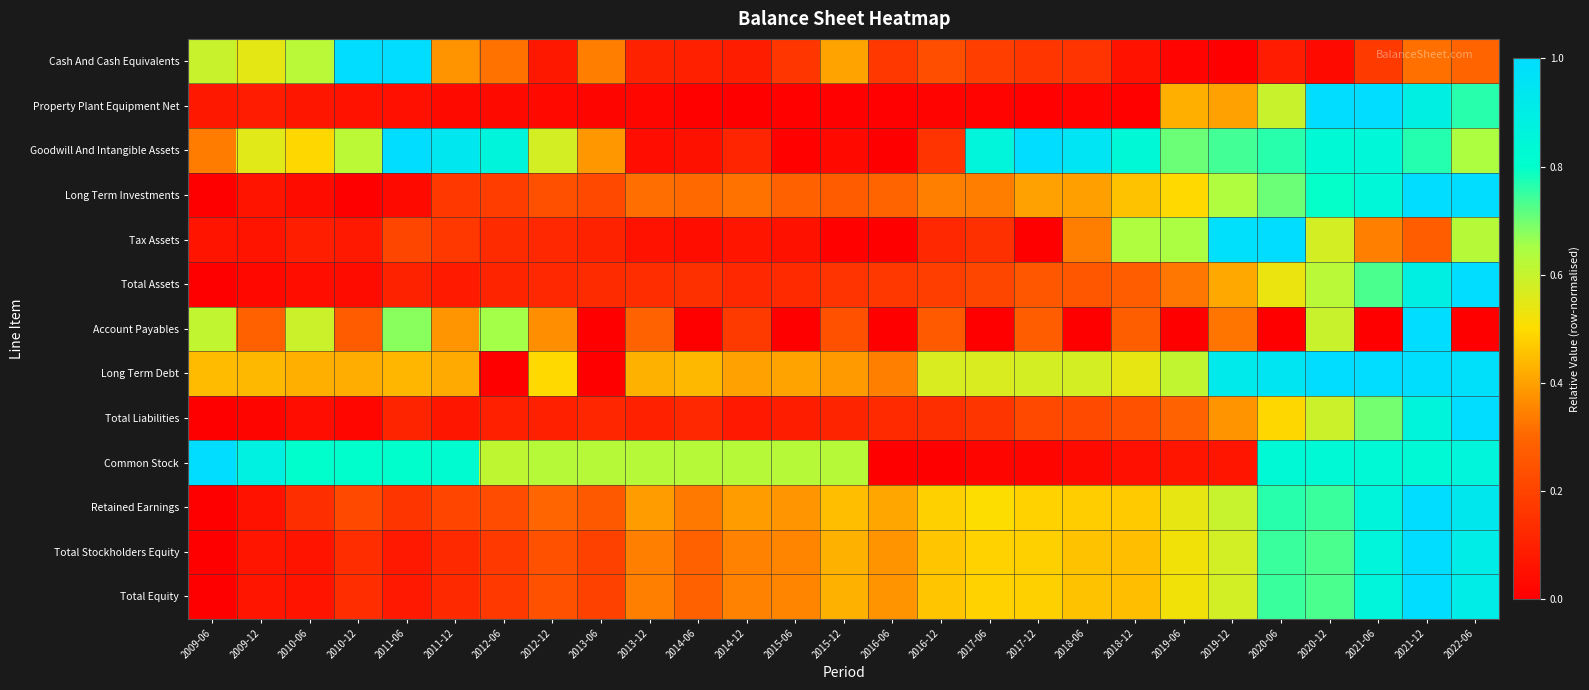

Reading left to right, list all the values displayed in this chart.

Cash And Cash Equivalents: 2009-06=0.6	2009-12=0.5	2010-06=0.6	2010-12=1.0	2011-06=1.0	2011-12=0.4	2012-06=0.3	2012-12=0.1	2013-06=0.3	2013-12=0.1	2014-06=0.1	2014-12=0.1	2015-06=0.2	2015-12=0.4	2016-06=0.2	2016-12=0.2	2017-06=0.2	2017-12=0.2	2018-06=0.2	2018-12=0.1	2019-06=0.0	2019-12=0.0	2020-06=0.1	2020-12=0.0	2021-06=0.2	2021-12=0.3	2022-06=0.3
Property Plant Equipment Net: 2009-06=0.1	2009-12=0.1	2010-06=0.1	2010-12=0.1	2011-06=0.0	2011-12=0.0	2012-06=0.0	2012-12=0.0	2013-06=0.0	2013-12=0.0	2014-06=0.0	2014-12=0.0	2015-06=0.0	2015-12=0.0	2016-06=0.0	2016-12=0.0	2017-06=0.0	2017-12=0.0	2018-06=0.0	2018-12=0.0	2019-06=0.4	2019-12=0.4	2020-06=0.6	2020-12=1.0	2021-06=1.0	2021-12=0.9	2022-06=0.8
Goodwill And Intangible Assets: 2009-06=0.3	2009-12=0.6	2010-06=0.5	2010-12=0.6	2011-06=1.0	2011-12=0.9	2012-06=0.9	2012-12=0.6	2013-06=0.4	2013-12=0.0	2014-06=0.1	2014-12=0.1	2015-06=0.0	2015-12=0.0	2016-06=0.0	2016-12=0.2	2017-06=0.9	2017-12=1.0	2018-06=1.0	2018-12=0.8	2019-06=0.7	2019-12=0.7	2020-06=0.8	2020-12=0.8	2021-06=0.8	2021-12=0.8	2022-06=0.6
Long Term Investments: 2009-06=0.0	2009-12=0.1	2010-06=0.0	2010-12=0.0	2011-06=0.0	2011-12=0.2	2012-06=0.2	2012-12=0.2	2013-06=0.2	2013-12=0.3	2014-06=0.3	2014-12=0.3	2015-06=0.3	2015-12=0.3	2016-06=0.3	2016-12=0.3	2017-06=0.3	2017-12=0.4	2018-06=0.4	2018-12=0.5	2019-06=0.5	2019-12=0.6	2020-06=0.7	2020-12=0.8	2021-06=0.8	2021-12=1.0	2022-06=1.0
Tax Assets: 2009-06=0.1	2009-12=0.1	2010-06=0.1	2010-12=0.1	2011-06=0.2	2011-12=0.2	2012-06=0.1	2012-12=0.1	2013-06=0.1	2013-12=0.1	2014-06=0.0	2014-12=0.1	2015-06=0.1	2015-12=0.0	2016-06=0.0	2016-12=0.1	2017-06=0.1	2017-12=0.0	2018-06=0.3	2018-12=0.6	2019-06=0.6	2019-12=1.0	2020-06=1.0	2020-12=0.6	2021-06=0.3	2021-12=0.3	2022-06=0.6
Total Assets: 2009-06=0.0	2009-12=0.0	2010-06=0.0	2010-12=0.0	2011-06=0.1	2011-12=0.1	2012-06=0.1	2012-12=0.1	2013-06=0.1	2013-12=0.1	2014-06=0.1	2014-12=0.1	2015-06=0.1	2015-12=0.2	2016-06=0.2	2016-12=0.2	2017-06=0.2	2017-12=0.3	2018-06=0.3	2018-12=0.3	2019-06=0.3	2019-12=0.4	2020-06=0.5	2020-12=0.6	2021-06=0.7	2021-12=0.9	2022-06=1.0
Account Payables: 2009-06=0.6	2009-12=0.3	2010-06=0.6	2010-12=0.3	2011-06=0.7	2011-12=0.4	2012-06=0.7	2012-12=0.4	2013-06=0.0	2013-12=0.3	2014-06=0.0	2014-12=0.2	2015-06=0.0	2015-12=0.2	2016-06=0.0	2016-12=0.3	2017-06=0.0	2017-12=0.3	2018-06=0.0	2018-12=0.3	2019-06=0.0	2019-12=0.3	2020-06=0.0	2020-12=0.6	2021-06=0.0	2021-12=1.0	2022-06=0.0
Long Term Debt: 2009-06=0.4	2009-12=0.4	2010-06=0.4	2010-12=0.4	2011-06=0.4	2011-12=0.4	2012-06=0.0	2012-12=0.5	2013-06=0.0	2013-12=0.4	2014-06=0.4	2014-12=0.4	2015-06=0.4	2015-12=0.4	2016-06=0.3	2016-12=0.6	2017-06=0.6	2017-12=0.6	2018-06=0.6	2018-12=0.5	2019-06=0.6	2019-12=0.9	2020-06=0.9	2020-12=1.0	2021-06=1.0	2021-12=1.0	2022-06=1.0
Total Liabilities: 2009-06=0.0	2009-12=0.0	2010-06=0.0	2010-12=0.0	2011-06=0.1	2011-12=0.1	2012-06=0.1	2012-12=0.1	2013-06=0.1	2013-12=0.1	2014-06=0.1	2014-12=0.1	2015-06=0.1	2015-12=0.1	2016-06=0.1	2016-12=0.1	2017-06=0.2	2017-12=0.2	2018-06=0.2	2018-12=0.2	2019-06=0.3	2019-12=0.4	2020-06=0.5	2020-12=0.6	2021-06=0.7	2021-12=0.9	2022-06=1.0
Common Stock: 2009-06=1.0	2009-12=0.9	2010-06=0.8	2010-12=0.8	2011-06=0.8	2011-12=0.8	2012-06=0.6	2012-12=0.6	2013-06=0.6	2013-12=0.6	2014-06=0.6	2014-12=0.6	2015-06=0.6	2015-12=0.6	2016-06=0.0	2016-12=0.0	2017-06=0.0	2017-12=0.0	2018-06=0.0	2018-12=0.0	2019-06=0.1	2019-12=0.1	2020-06=0.8	2020-12=0.8	2021-06=0.8	2021-12=0.8	2022-06=0.9
Retained Earnings: 2009-06=0.0	2009-12=0.1	2010-06=0.1	2010-12=0.2	2011-06=0.2	2011-12=0.2	2012-06=0.2	2012-12=0.3	2013-06=0.3	2013-12=0.4	2014-06=0.3	2014-12=0.4	2015-06=0.4	2015-12=0.5	2016-06=0.4	2016-12=0.5	2017-06=0.5	2017-12=0.5	2018-06=0.5	2018-12=0.5	2019-06=0.5	2019-12=0.6	2020-06=0.8	2020-12=0.7	2021-06=0.9	2021-12=1.0	2022-06=0.9
Total Stockholders Equity: 2009-06=0.0	2009-12=0.1	2010-06=0.1	2010-12=0.1	2011-06=0.1	2011-12=0.1	2012-06=0.2	2012-12=0.2	2013-06=0.2	2013-12=0.3	2014-06=0.3	2014-12=0.3	2015-06=0.4	2015-12=0.4	2016-06=0.4	2016-12=0.5	2017-06=0.5	2017-12=0.5	2018-06=0.5	2018-12=0.5	2019-06=0.5	2019-12=0.6	2020-06=0.7	2020-12=0.7	2021-06=0.9	2021-12=1.0	2022-06=0.9
Total Equity: 2009-06=0.0	2009-12=0.1	2010-06=0.1	2010-12=0.1	2011-06=0.1	2011-12=0.1	2012-06=0.2	2012-12=0.2	2013-06=0.2	2013-12=0.3	2014-06=0.3	2014-12=0.3	2015-06=0.4	2015-12=0.4	2016-06=0.4	2016-12=0.5	2017-06=0.5	2017-12=0.5	2018-06=0.5	2018-12=0.5	2019-06=0.5	2019-12=0.6	2020-06=0.7	2020-12=0.7	2021-06=0.9	2021-12=1.0	2022-06=0.9